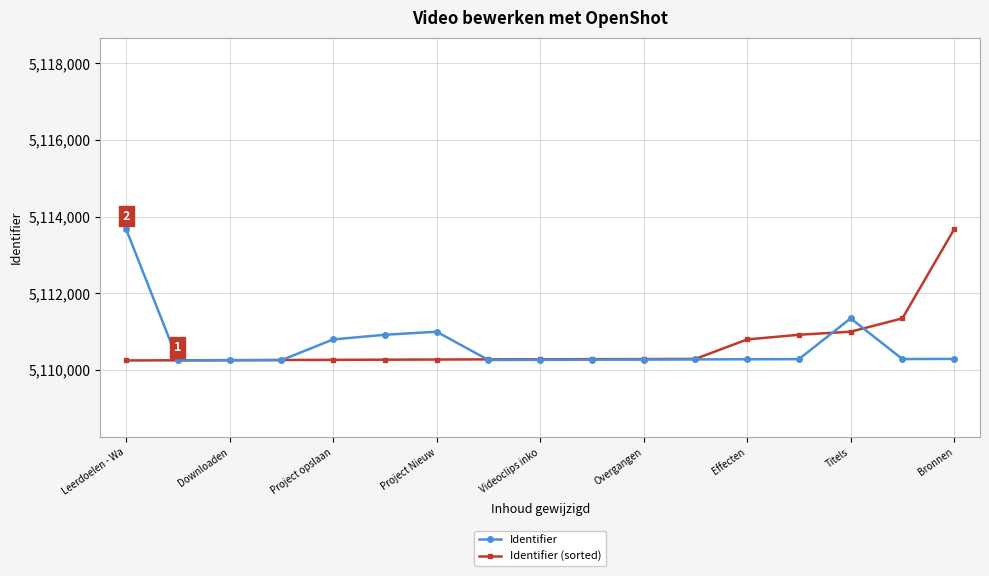

What is the smallest value displayed?

5110249